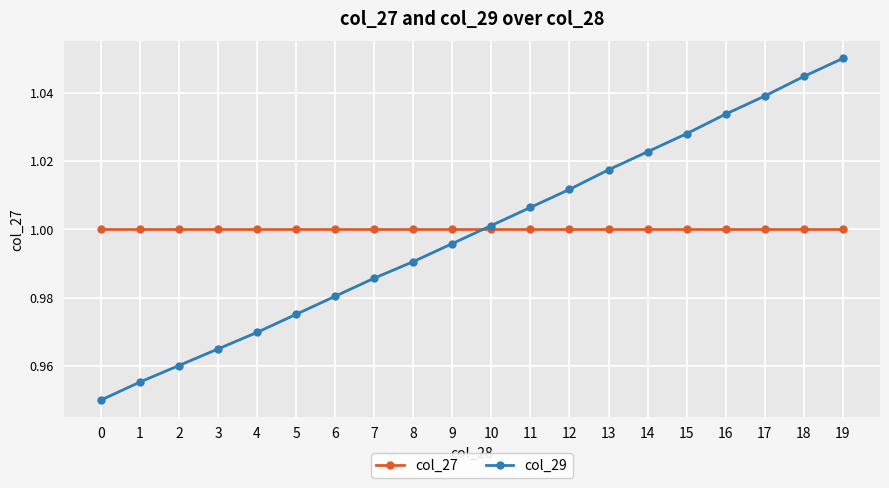

True or false: col_27 and col_29 cross at least once.

False